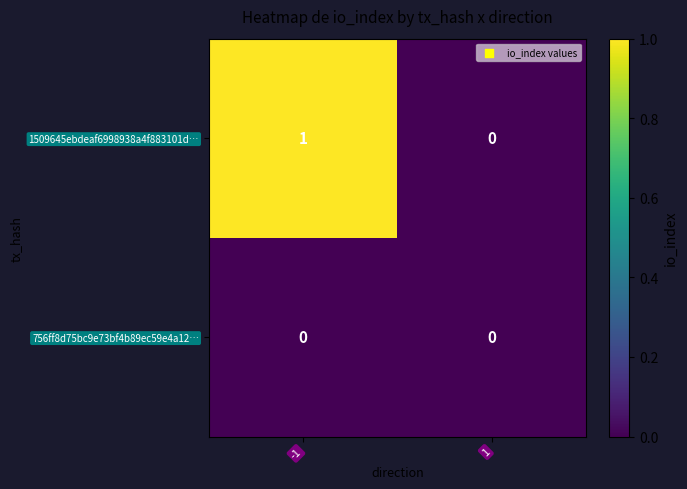

Between -1 and 1, which series saw the biggest shift?

1509645ebdeaf6998938a4f883101d…